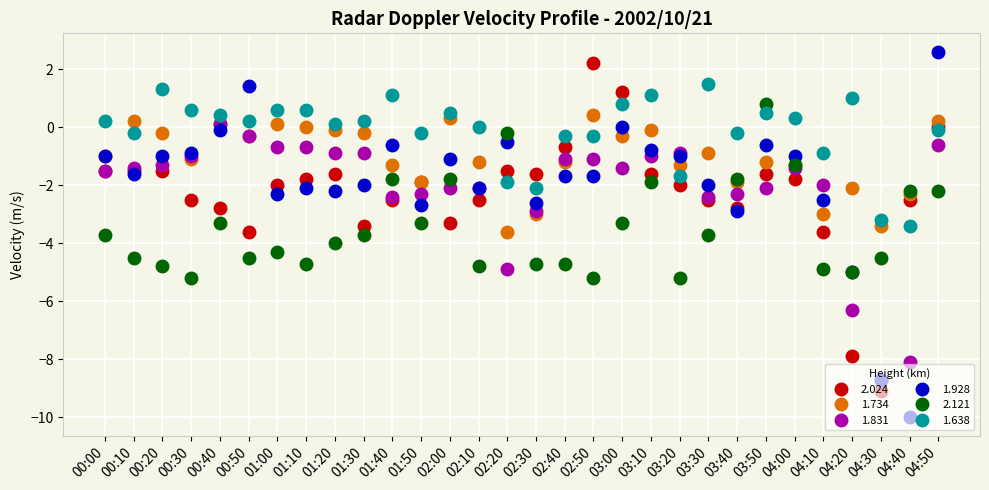

Rank the series at 01:20 from lowest to highest value.

2.121, 1.928, 2.024, 1.831, 1.734, 1.638